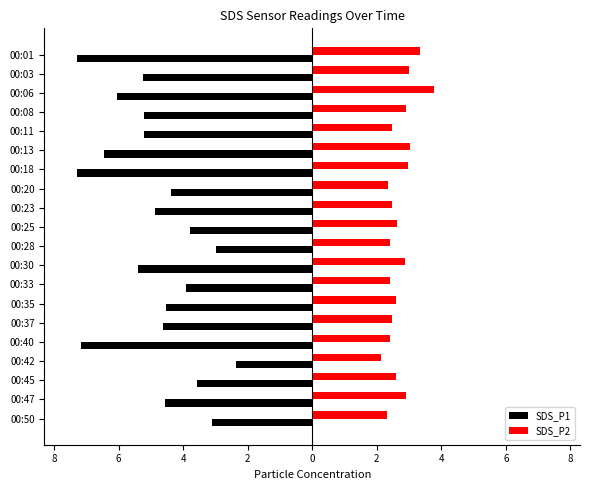

What are all the series names shown in the legend?

SDS_P1, SDS_P2